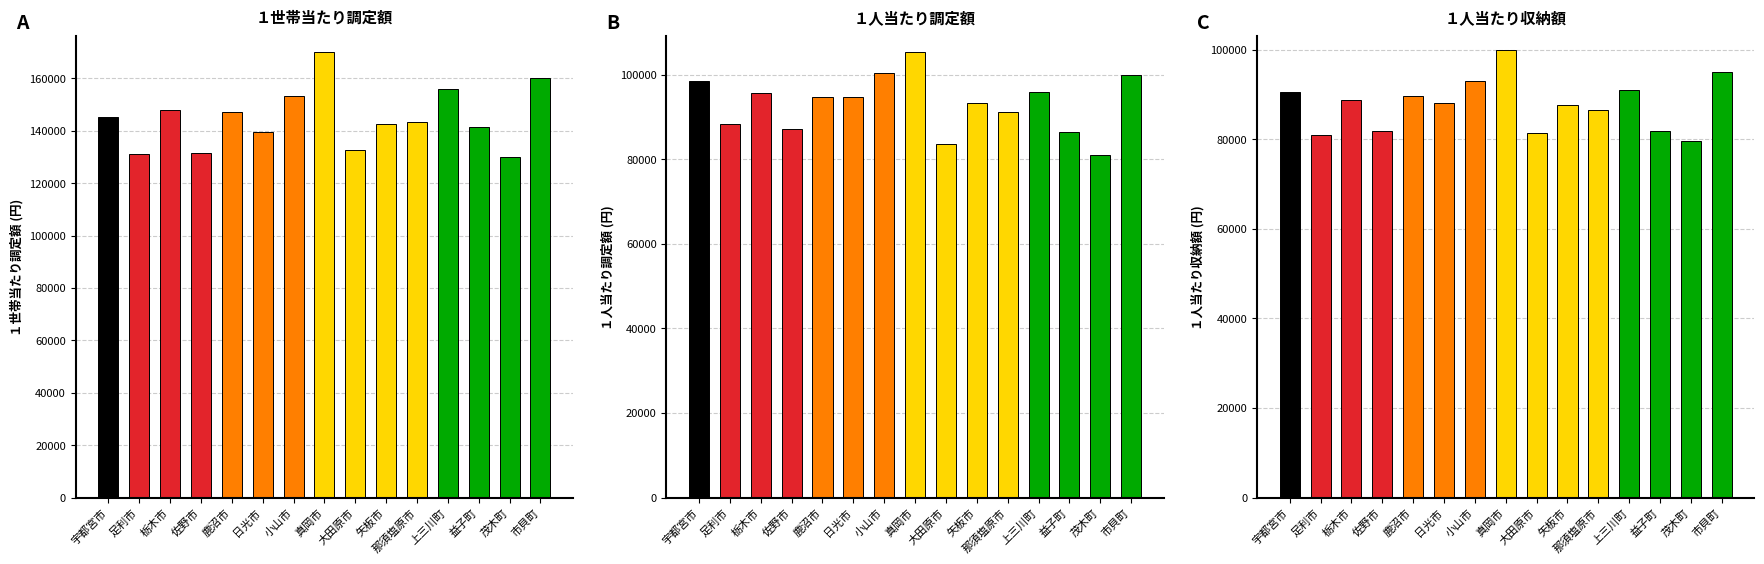

Reading left to right, list all the values displayed in this chart.

１世帯当たり調定額(円): 145243.5	131158.9	147839.3	131621.4	147034.5	139736.0	153155.6	170038.4	132507.1	142686.0	143292.4	156082.0	141612.6	130039.7	160168.6
１人当たり調定額(円): 98429.5	88364.0	95639.9	87248.3	94641.5	94811.8	100505.1	105395.2	83649.3	93416.9	91288.1	95860.3	86430.9	81089.2	99831.5
１人当たり収納額(円): 90509.1	81012.8	88784.1	81872.4	89716.8	88137.6	93140.7	99967.5	81534.0	87793.0	86612.8	91115.2	81997.7	79661.1	95023.4